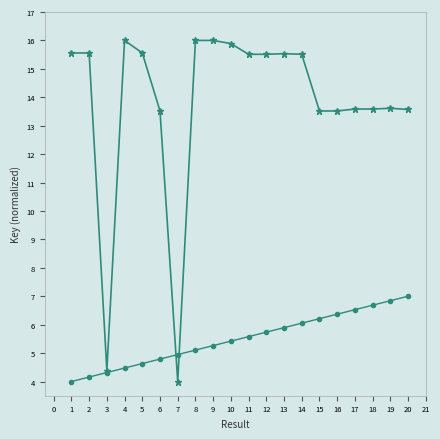

What is the total value across all series at 11?

21.1